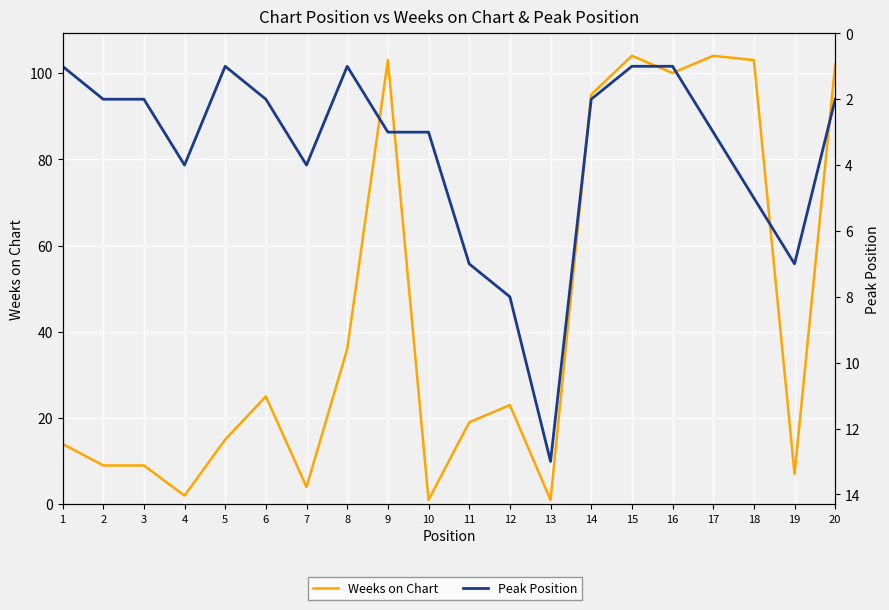

How many intersections are there between Weeks on Chart and Peak Position?

6